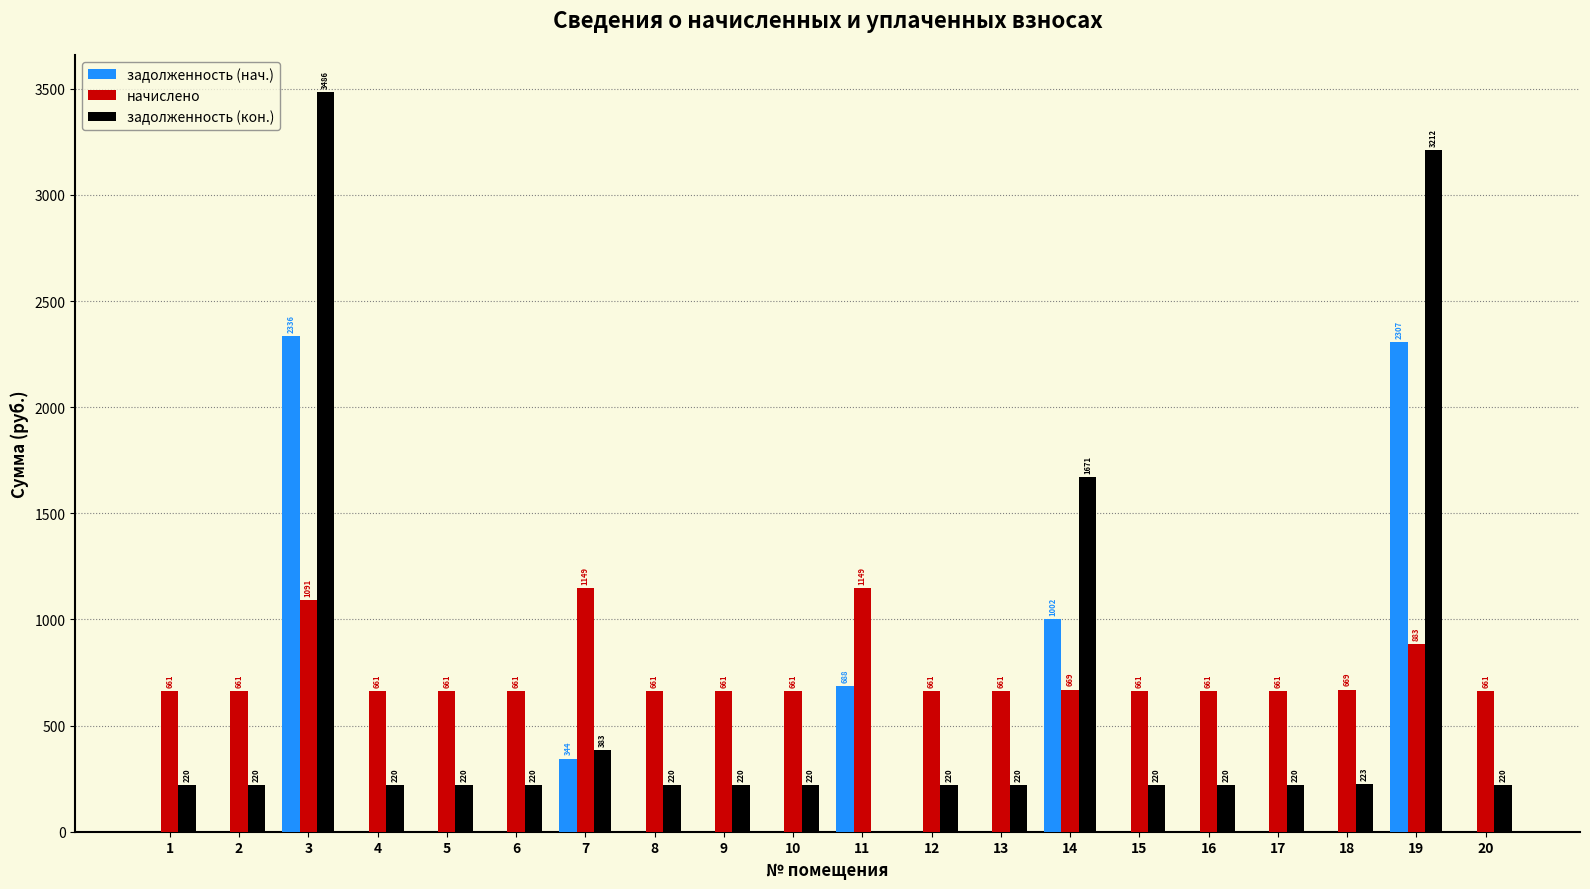

What value does the задолженность (нач.) series have at 19?

2307.3